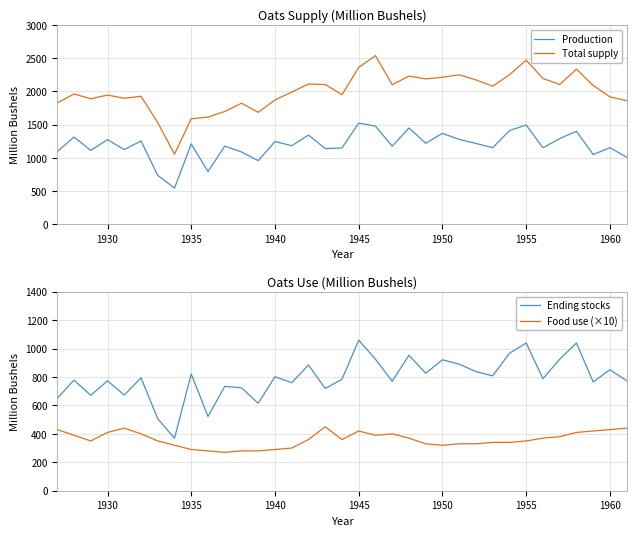

What is the sum of all Production values?

41567